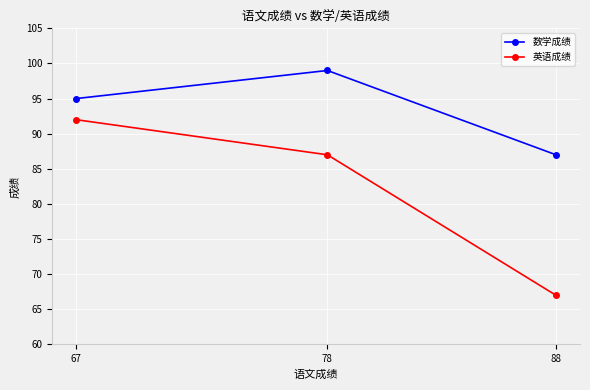

What are all the series names shown in the legend?

数学成绩, 英语成绩